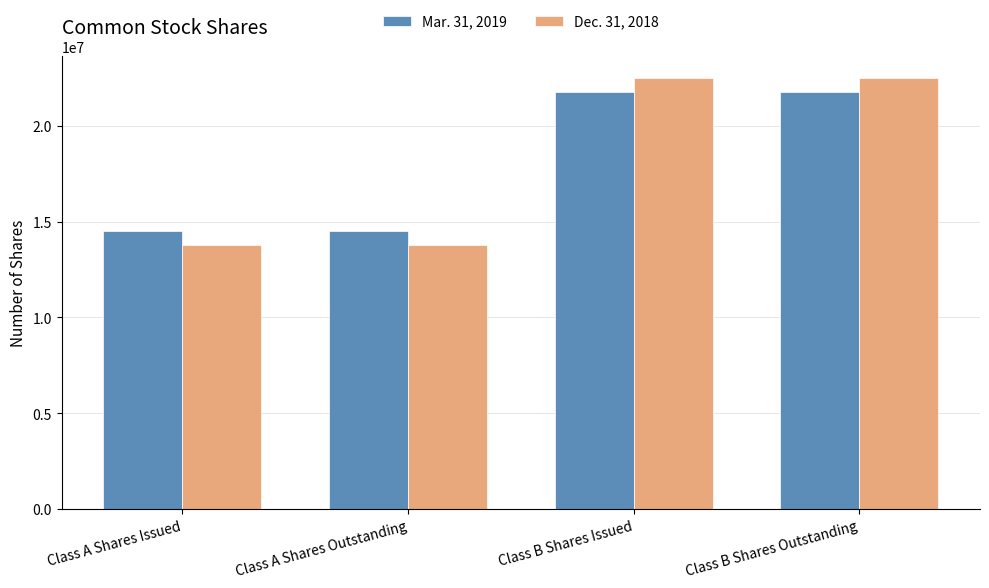

At Class B Shares Issued, list the series in order from smallest to largest.

Mar. 31, 2019, Dec. 31, 2018